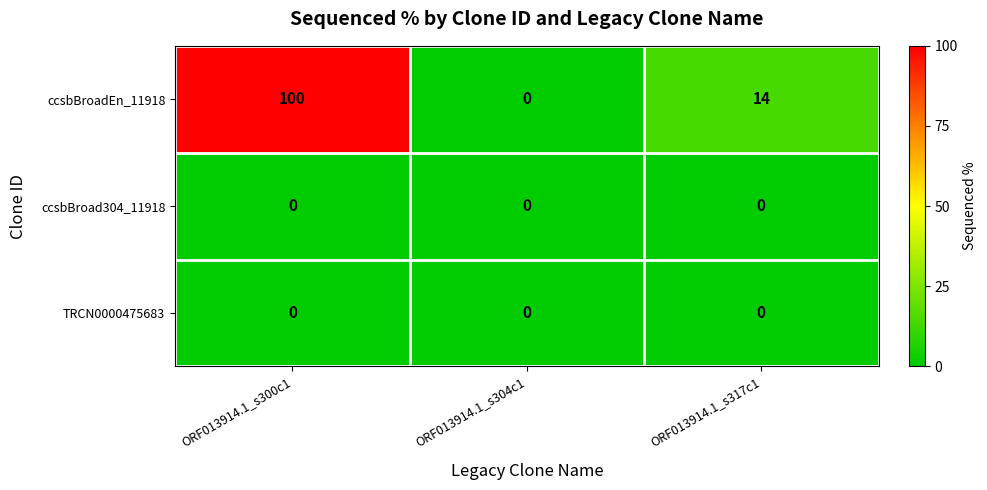

Which label corresponds to the largest value in the chart?

ORF013914.1_s300c1